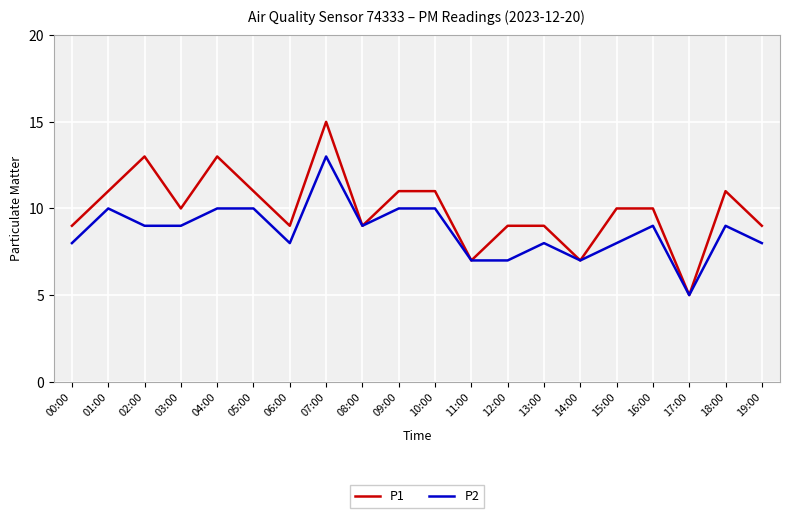

What position from the left is 01:00?

2